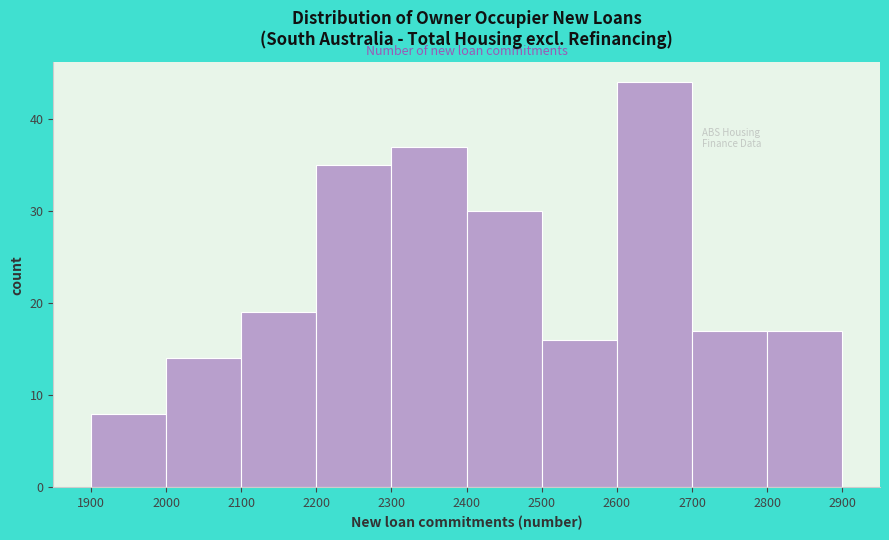

Over which range of the x-axis is the bar tallest?

2600 to 2700